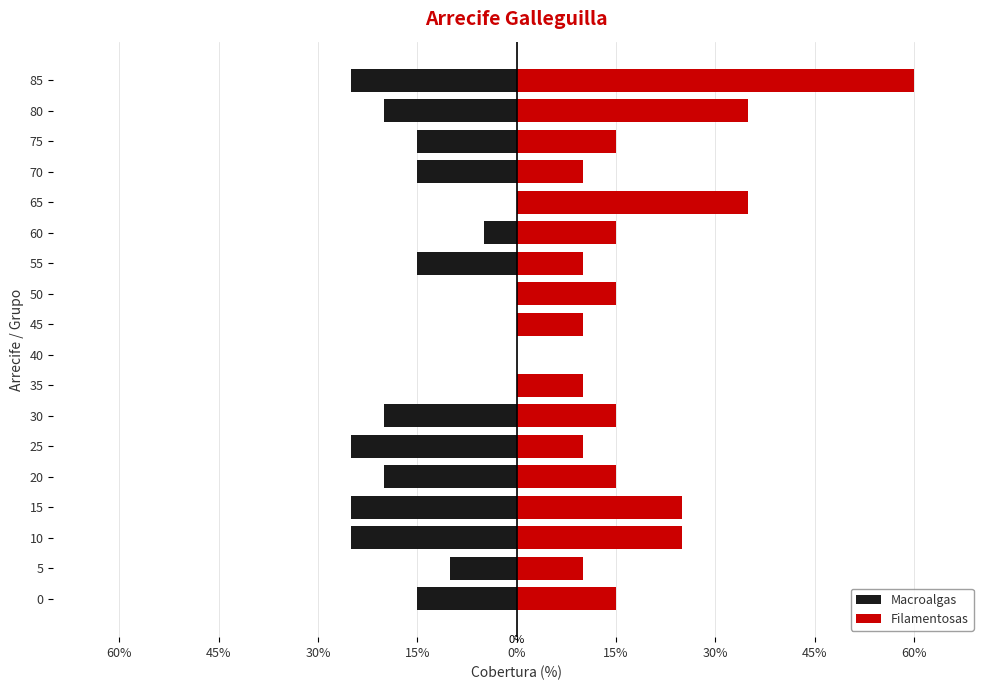

Rank the series at 75 from lowest to highest value.

Macroalgas, Filamentosas